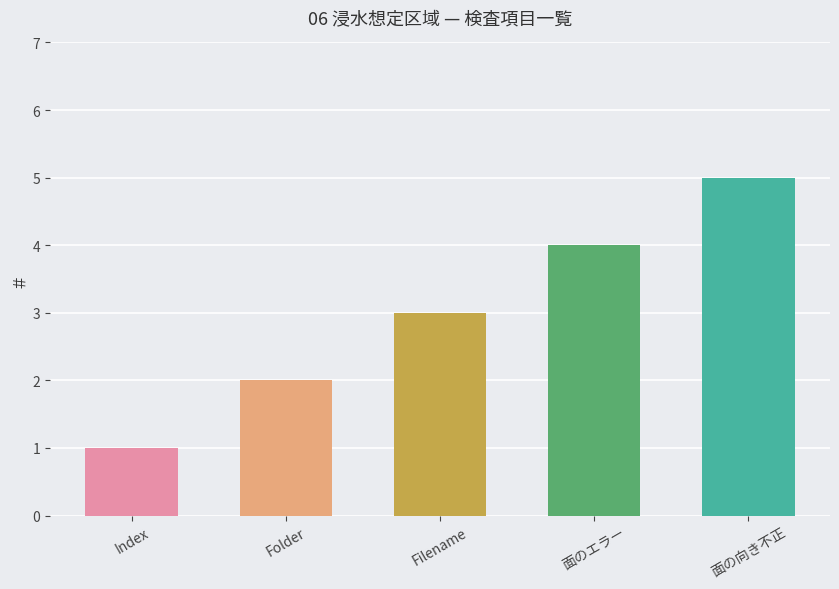

Which label corresponds to the largest value in the chart?

面の向き不正